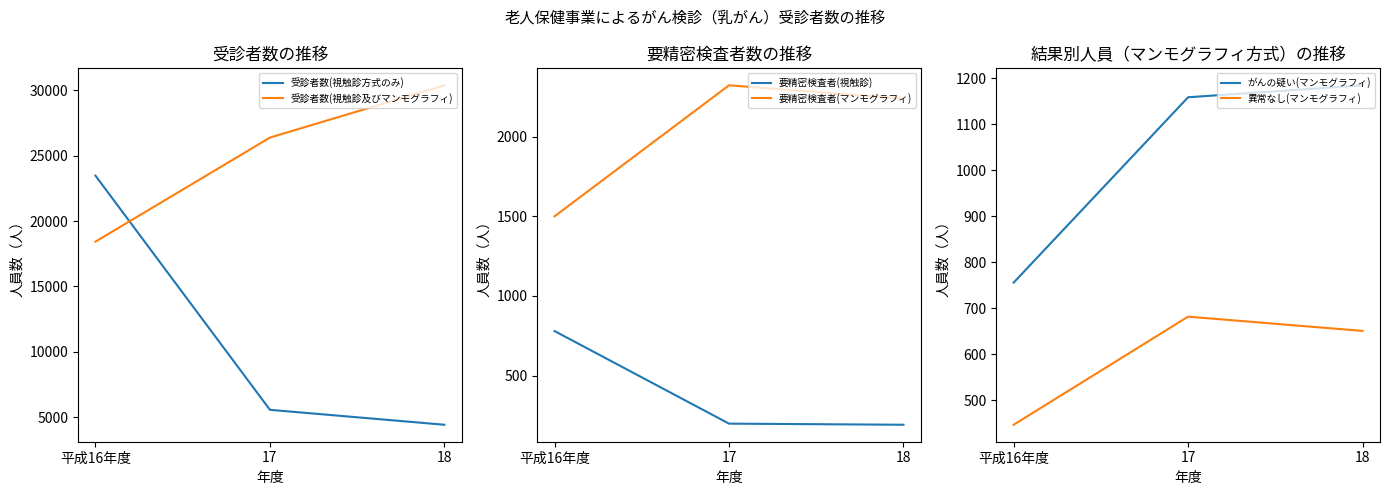

Which has a higher value, 18 or 平成16年度?

平成16年度